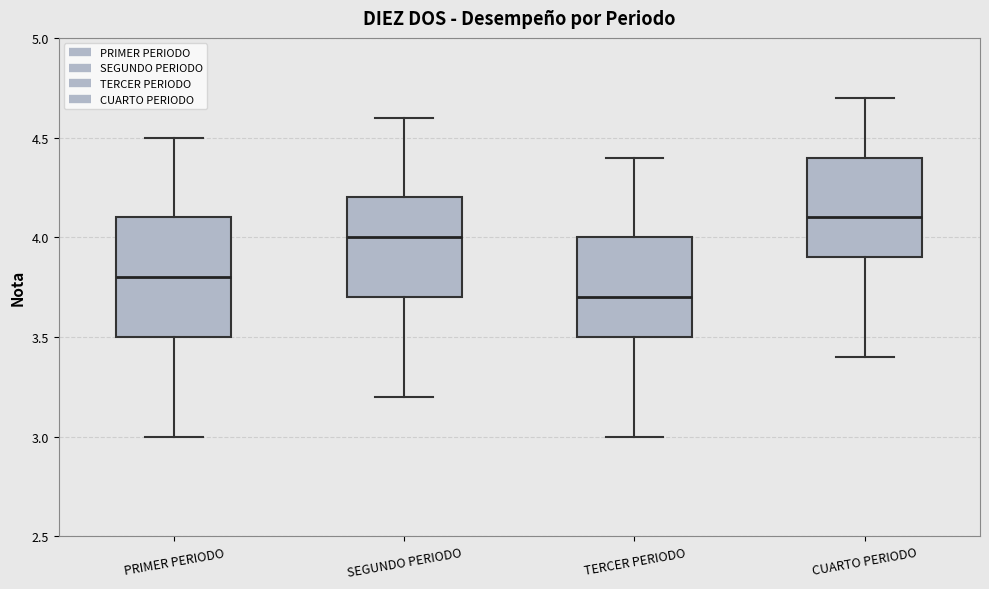

Which box is the tallest, from its lower edge to its upper edge?

PRIMER PERIODO